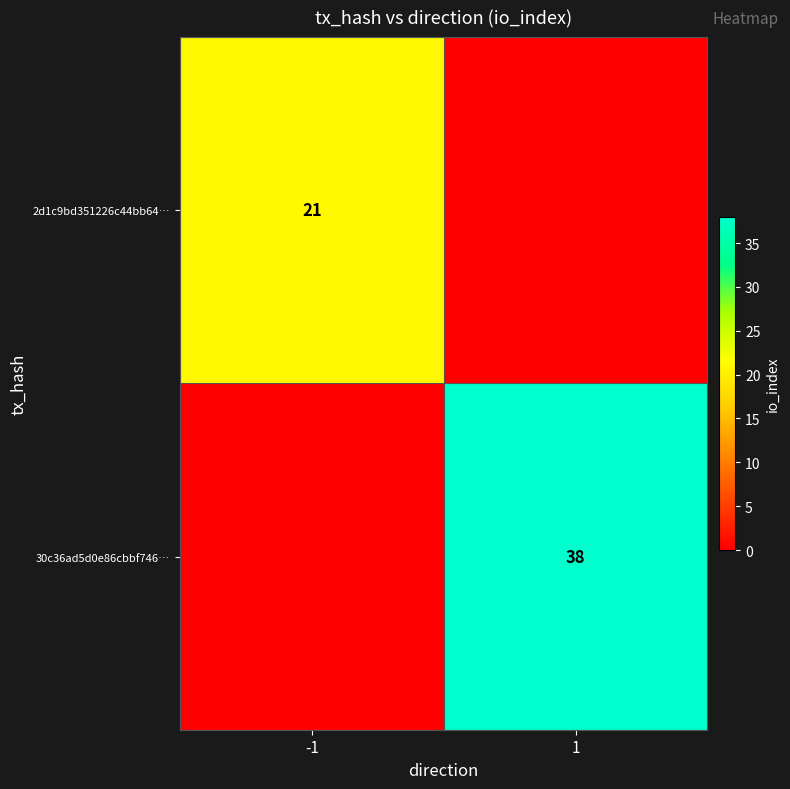

Which category has the lowest value across all series?

1